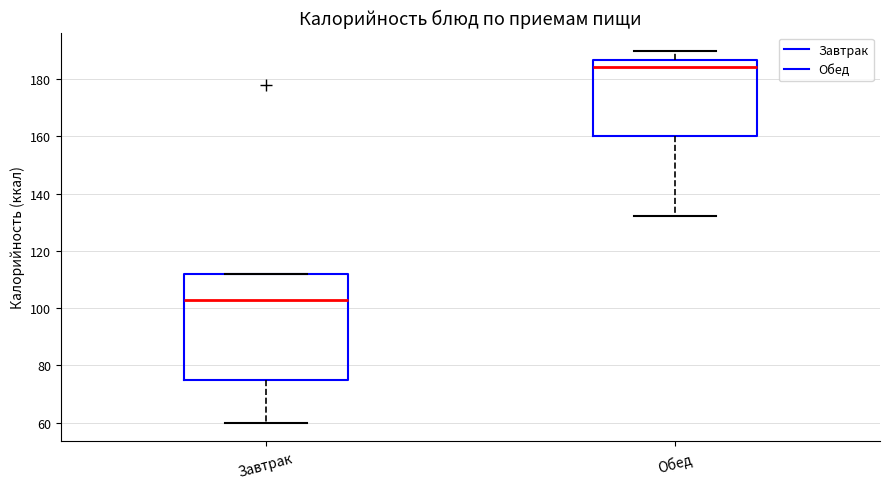

Where is the lower edge of the box for Завтрак on the y-axis? The values are not printed on the chart, so give them approximately, as read against the axis.

76